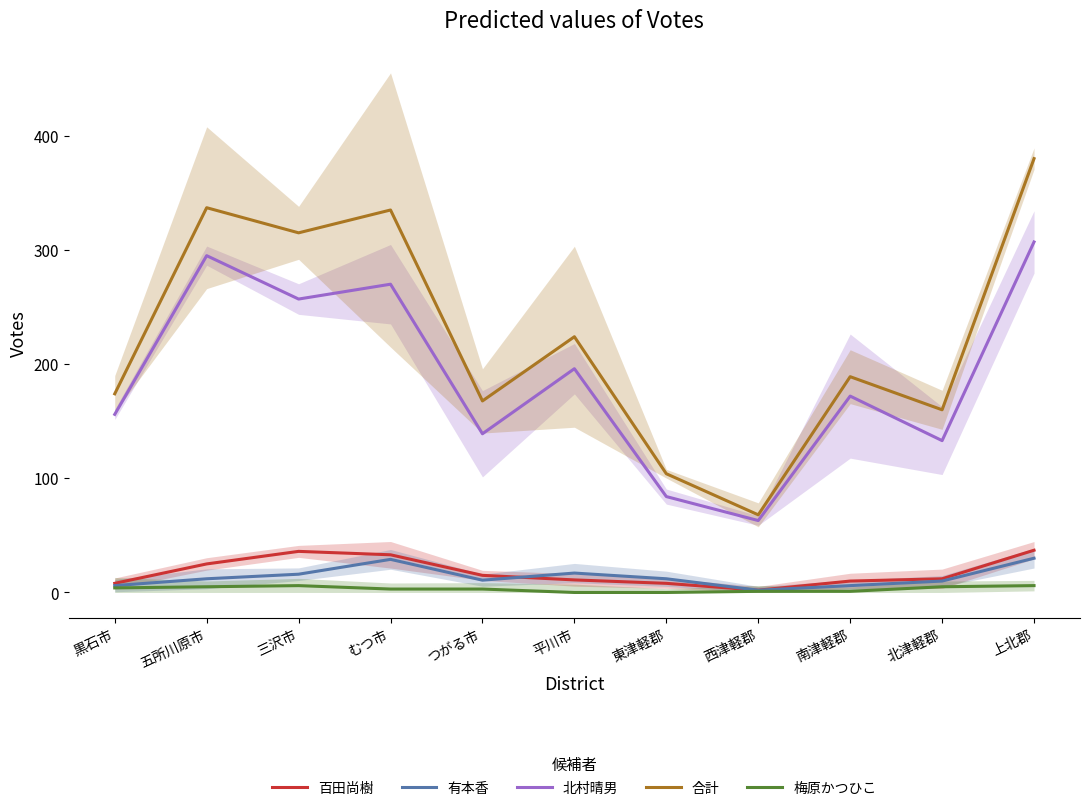

True or false: 有本香 and 梅原かつひこ cross at least once.

False